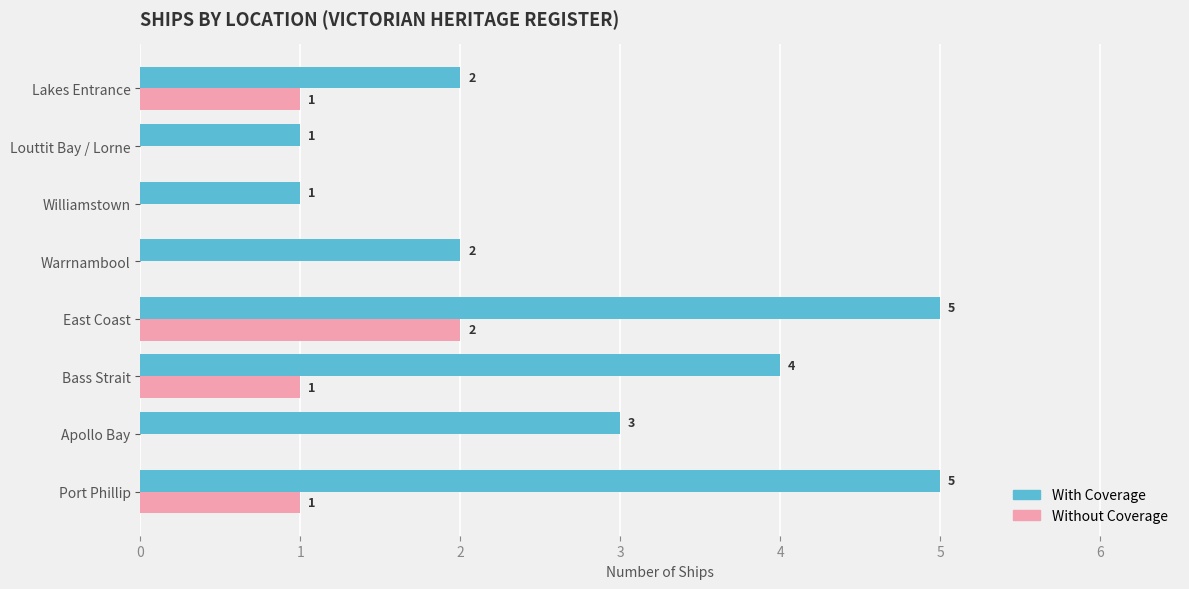

What is the total value across all series at Port Phillip?

6